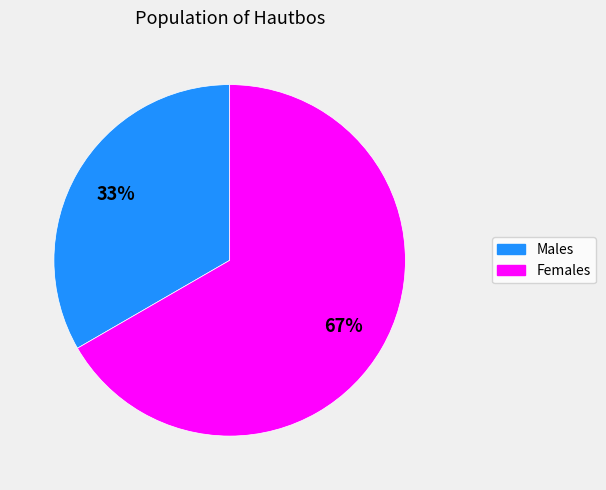

Does any single category account for the majority?

Yes